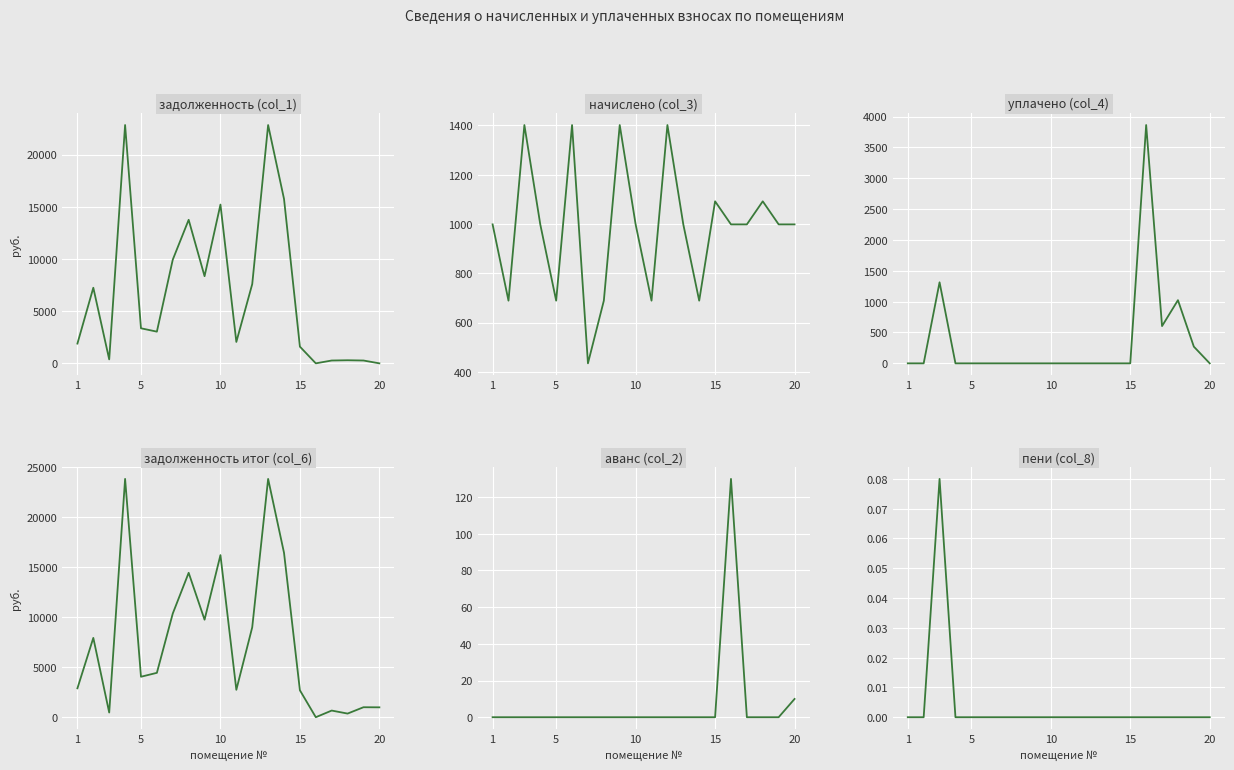

The начислено (col_3) series shows 356.3 at 10. True or false?

False